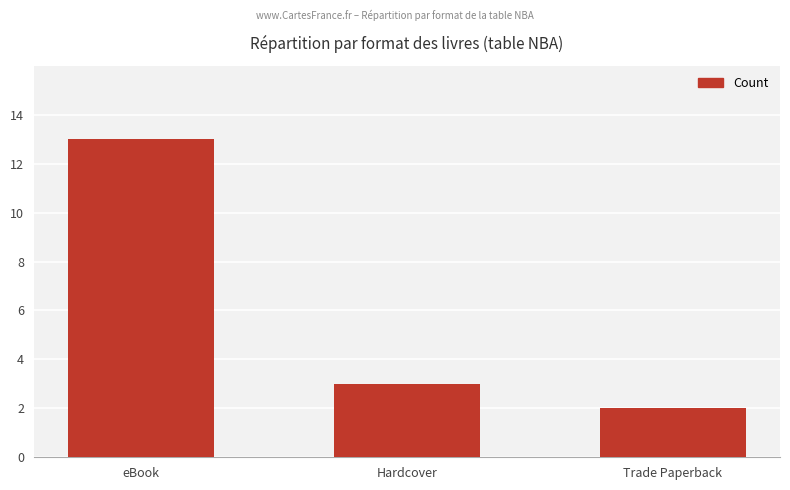

What is the difference between the values at Trade Paperback and eBook?

11